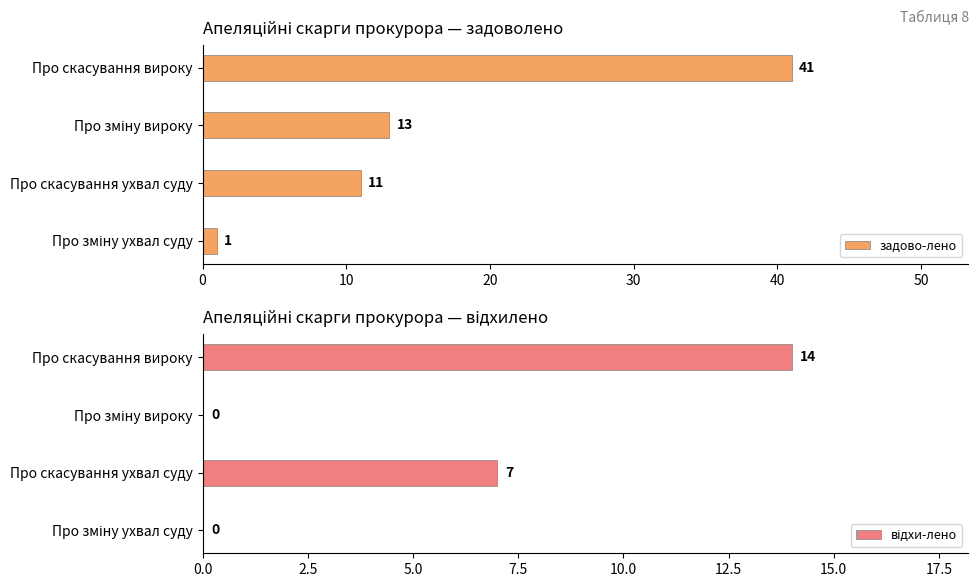

What is the average value of the відхи-лено series?

5